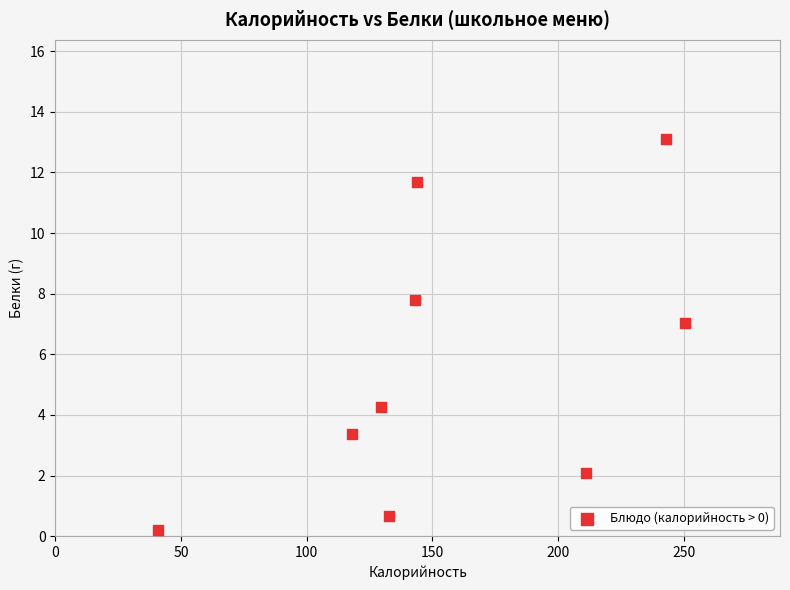

What Y value in the scatter plot is closest to 6?

7.0